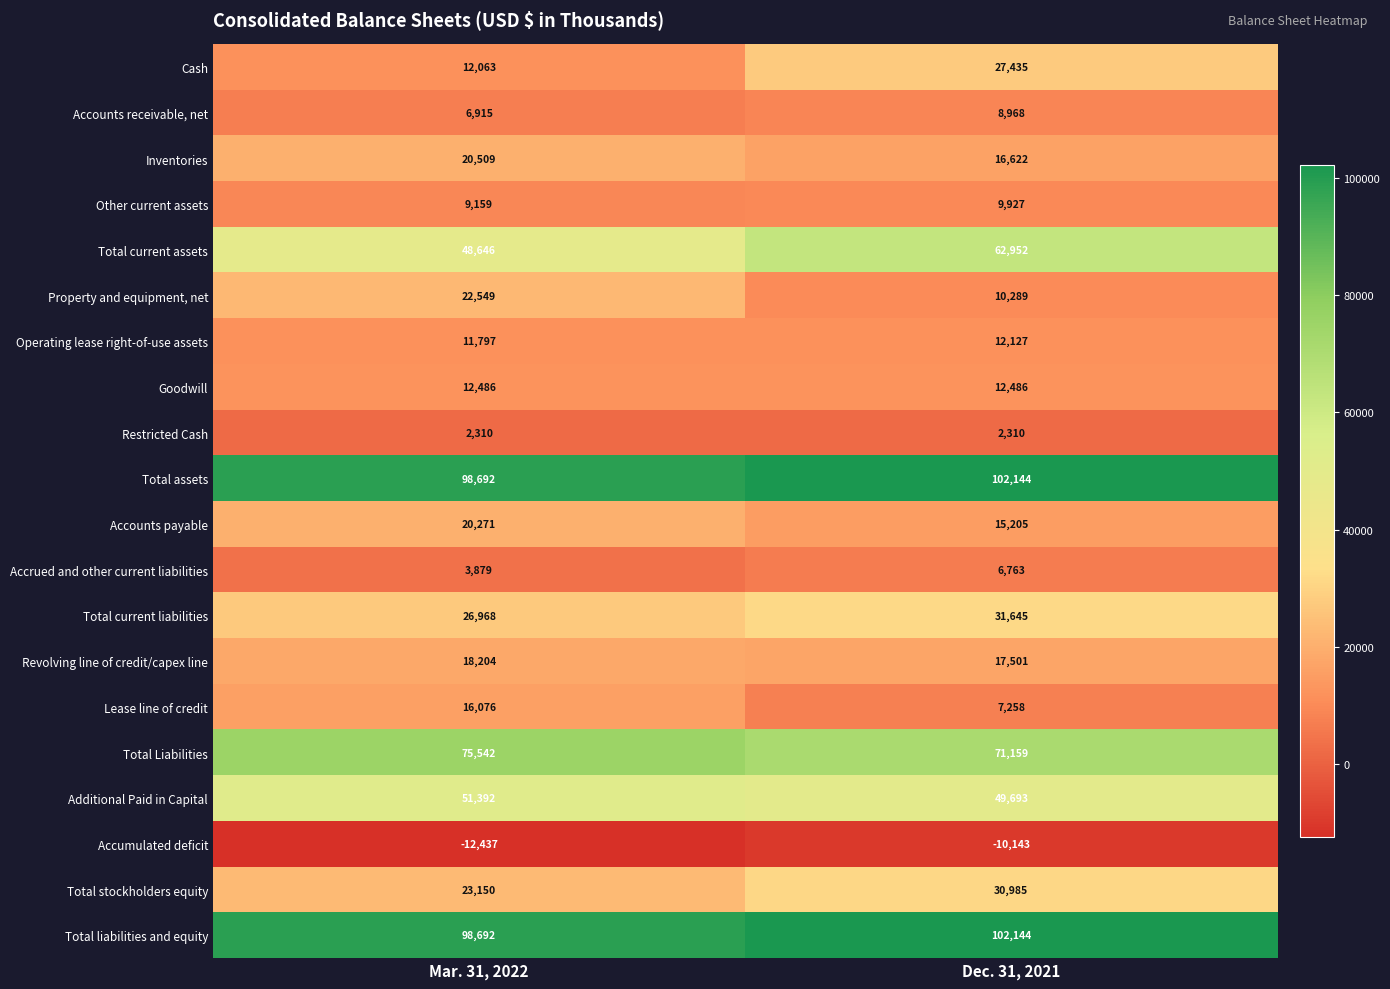

What is the maximum value shown in the chart?

102144